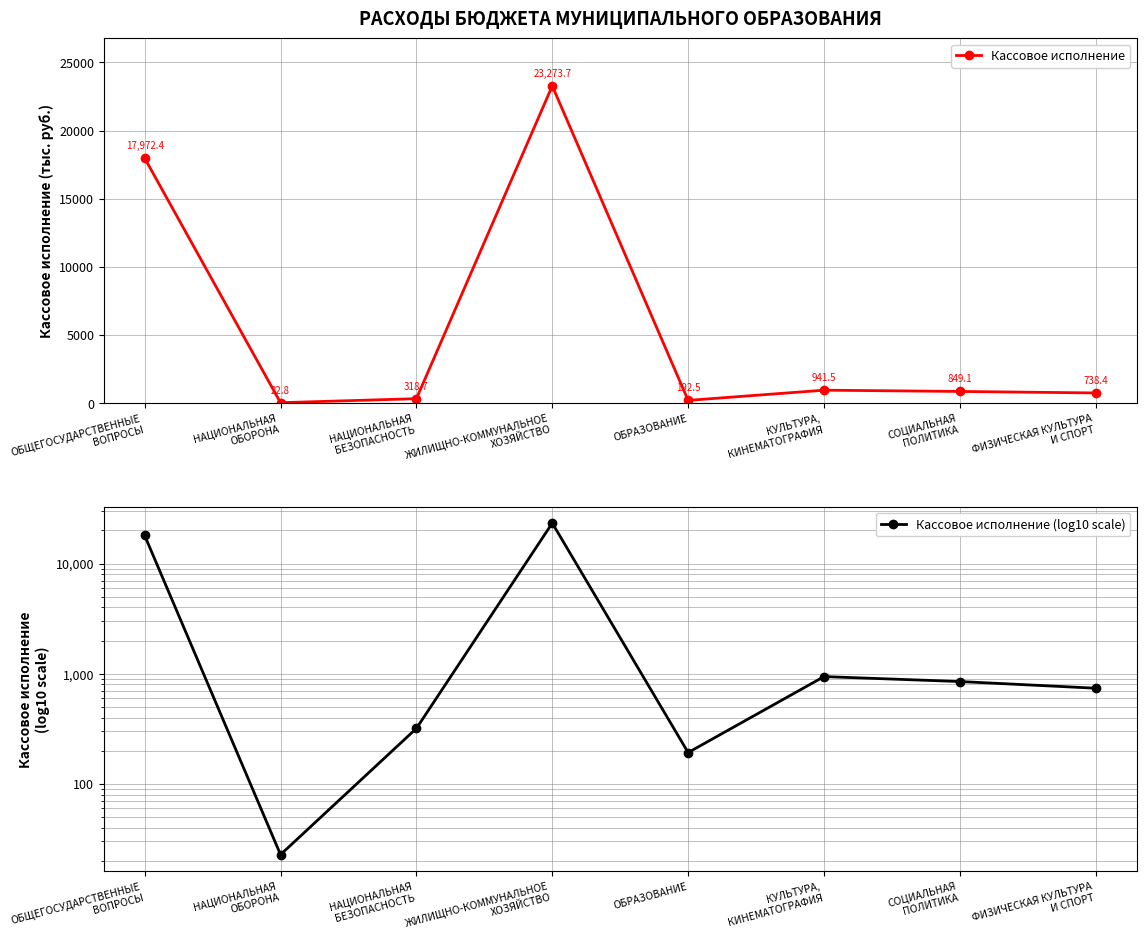

At which label does Кассовое исполнение (log10 scale) first exceed 849?

ОБЩЕГОСУДАРСТВЕННЫЕ
ВОПРОСЫ